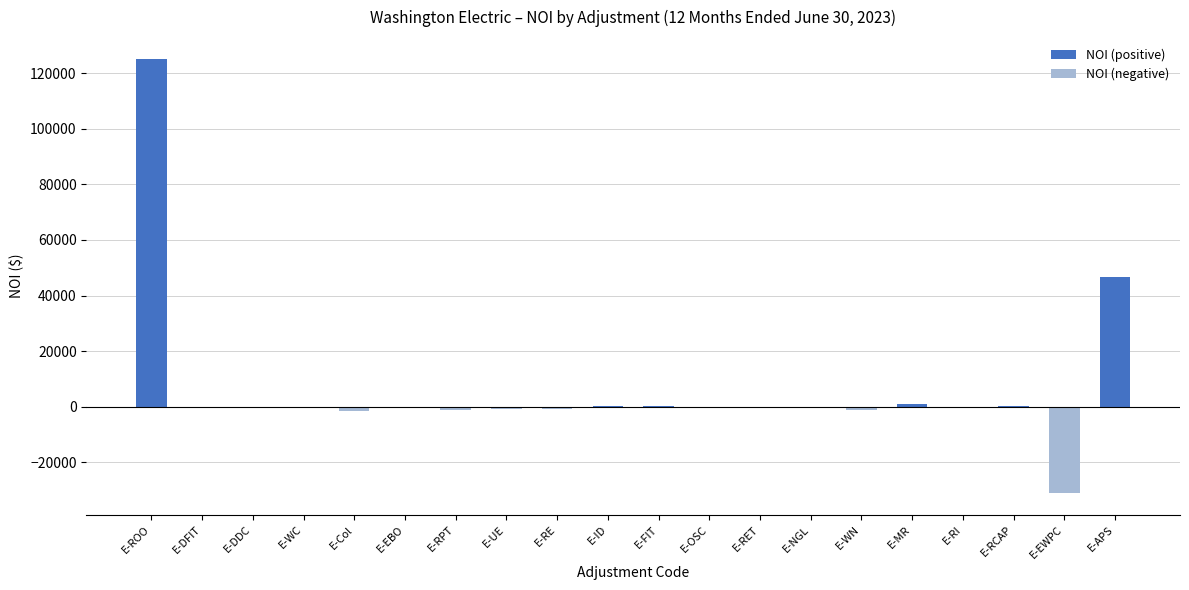

The value at E-DDC is 108399.5. True or false?

False